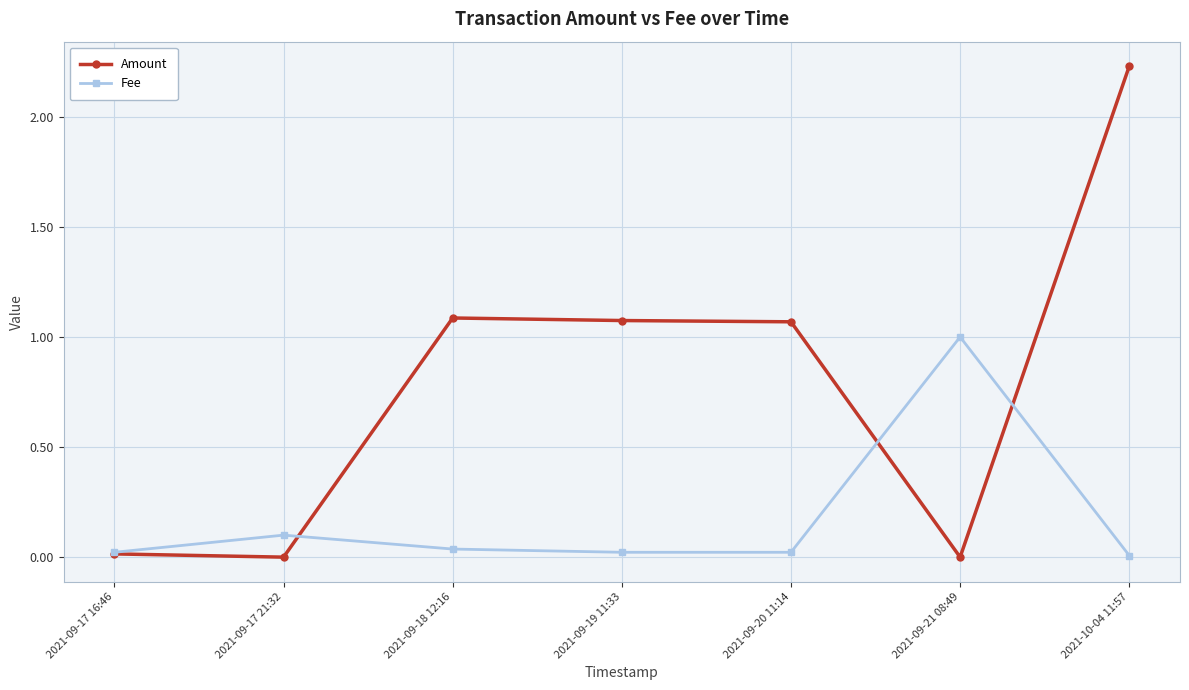

Which series changed the most between 2021-09-17 21:32 and 2021-09-21 08:49?

Fee